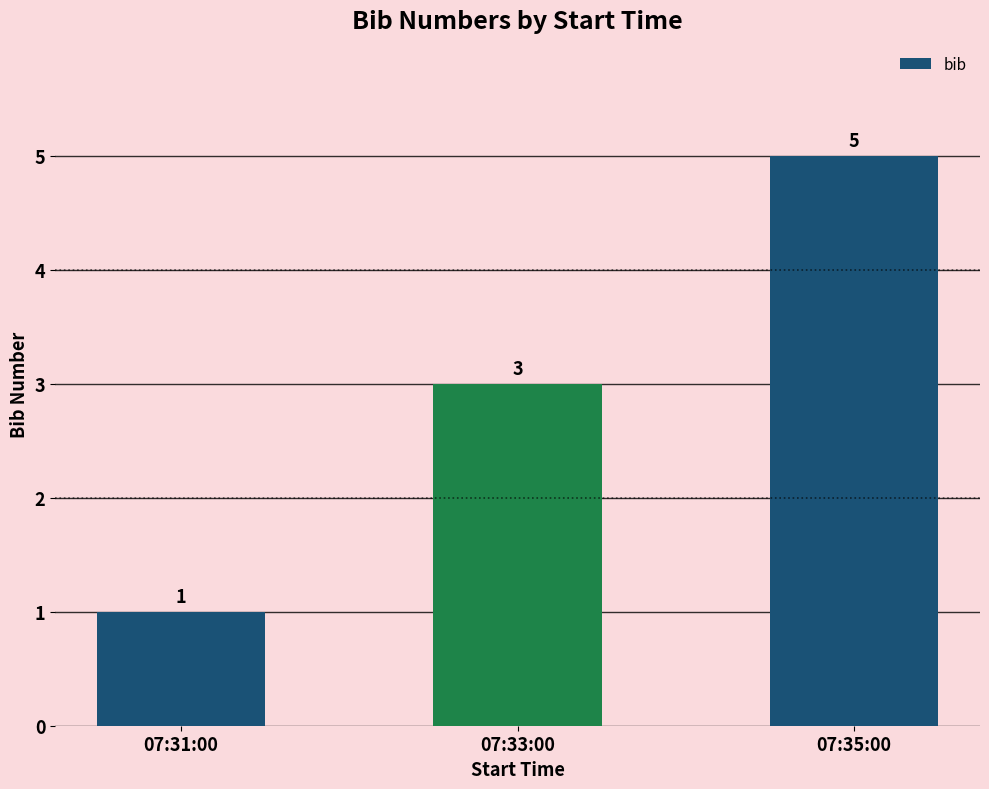

Does the chart contain stacked bars?

No